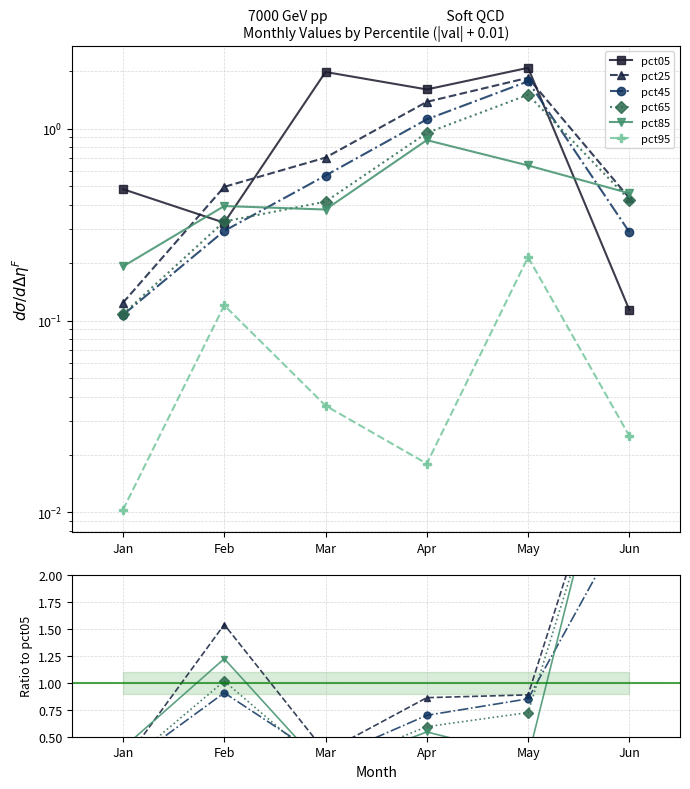

What is the difference between the pct05 values at Feb and Apr?

1.3